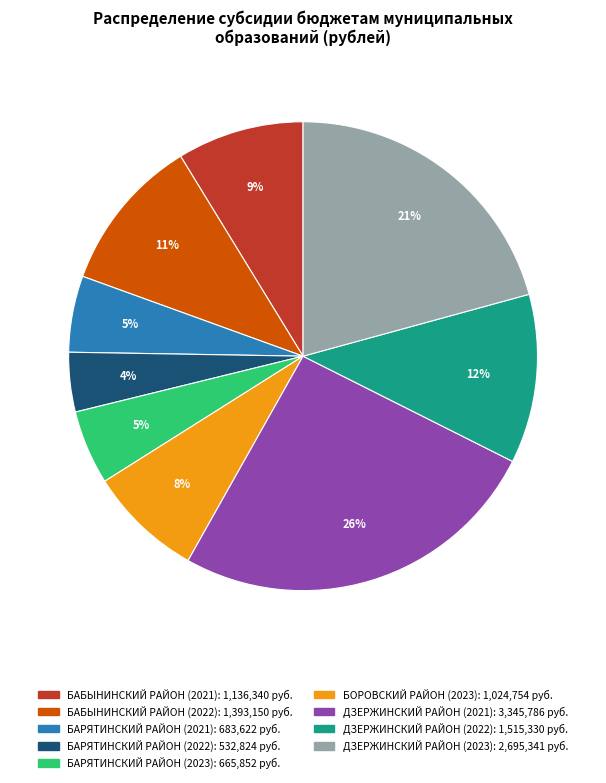

Is there any slice that represents more than half of the pie?

No